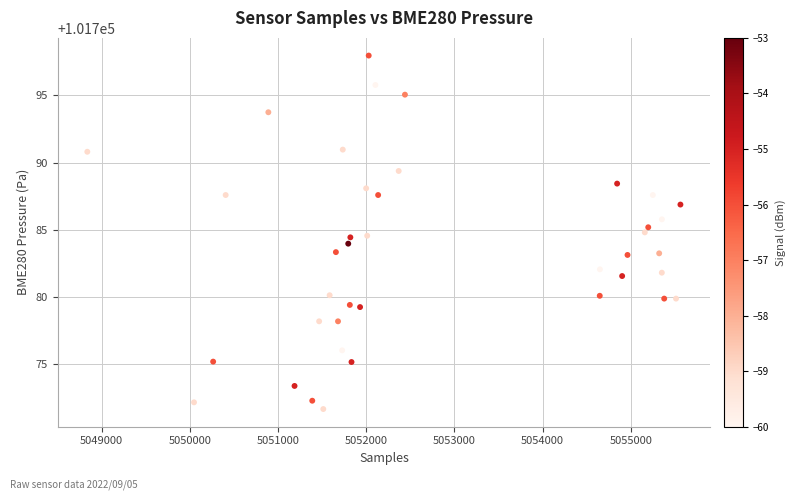

What is the range of Y values (max minus min)?

26.3